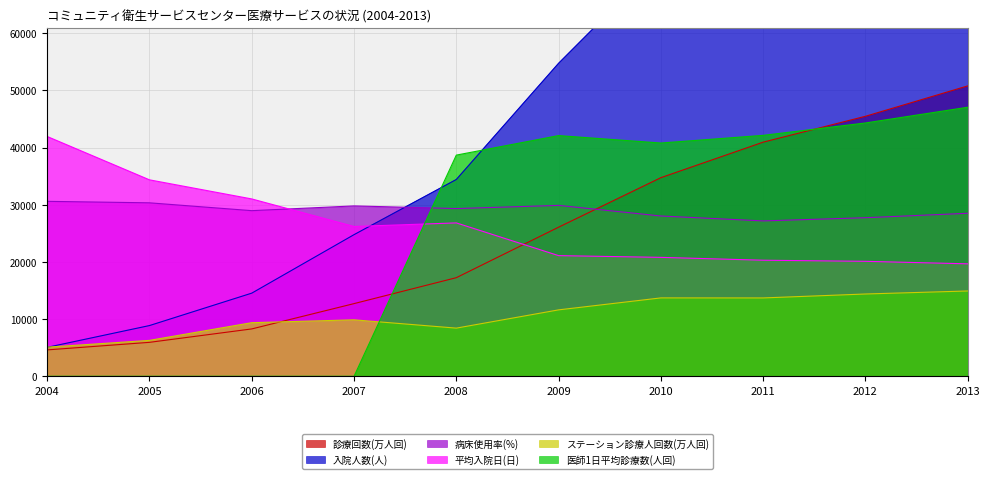

What are all the series names shown in the legend?

診療回数(万人回), 入院人数(人), 病床使用率(%), 平均入院日(日), ステーション診療人回数(万人回), 医師1日平均診療数(人回)